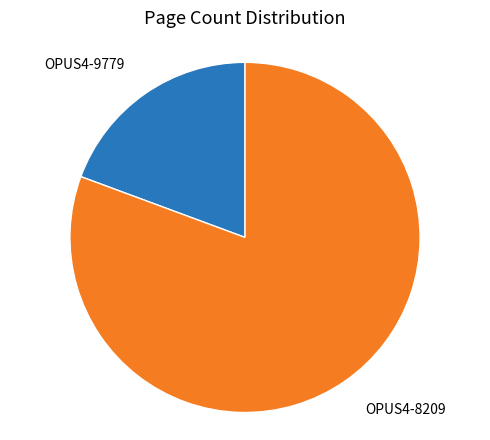

Does any single category account for the majority?

Yes